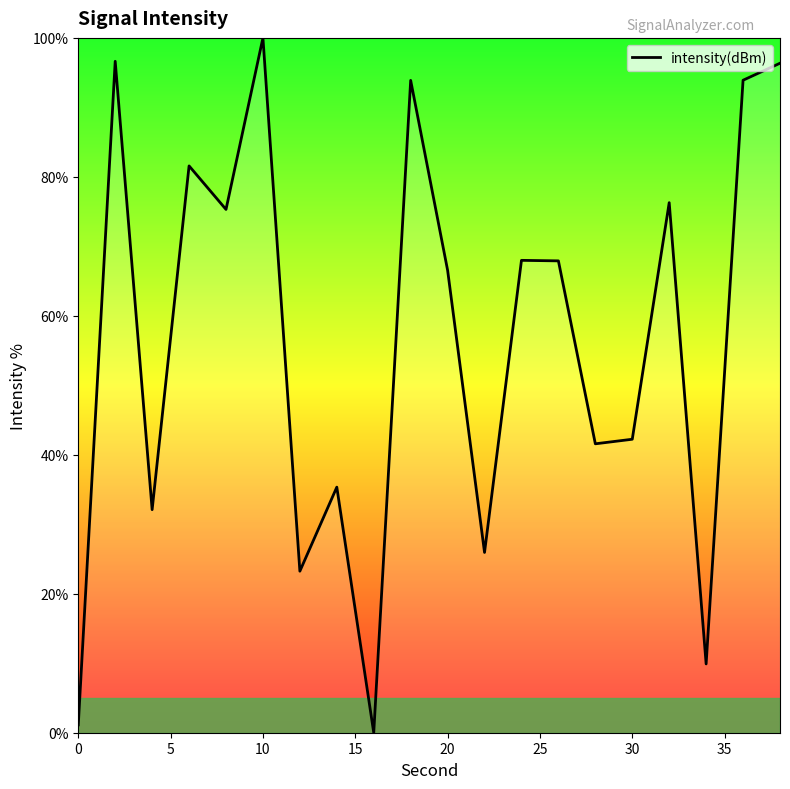

What is the difference between the maximum and minimum values?

100.0